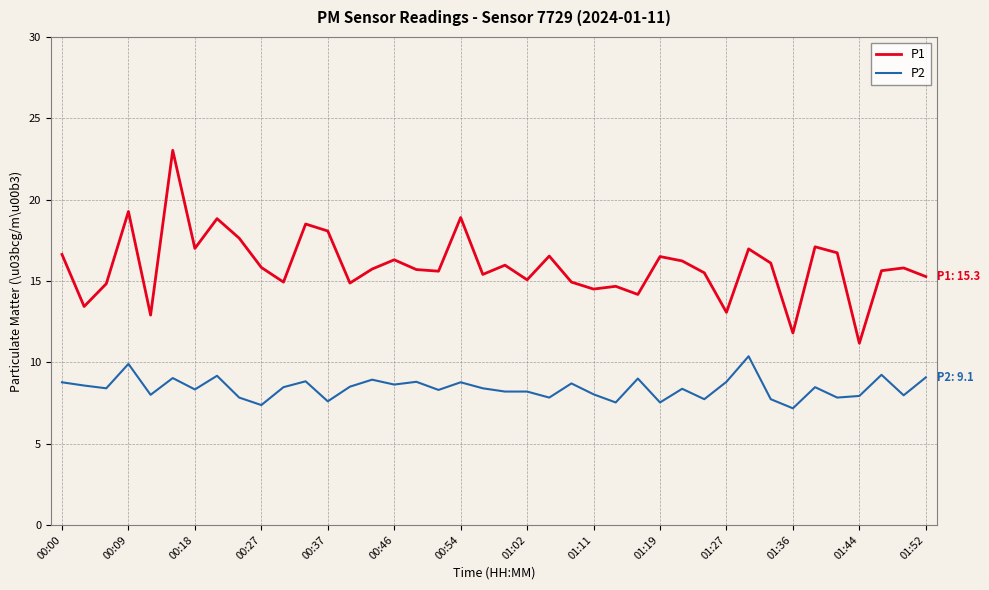

True or false: P2 has more than 1 interior local peaks.

True